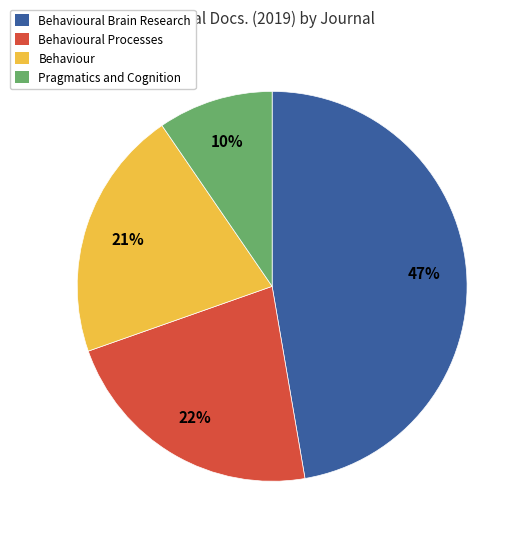

What percentage is the Pragmatics and Cognition slice, to the nearest percent?

10%